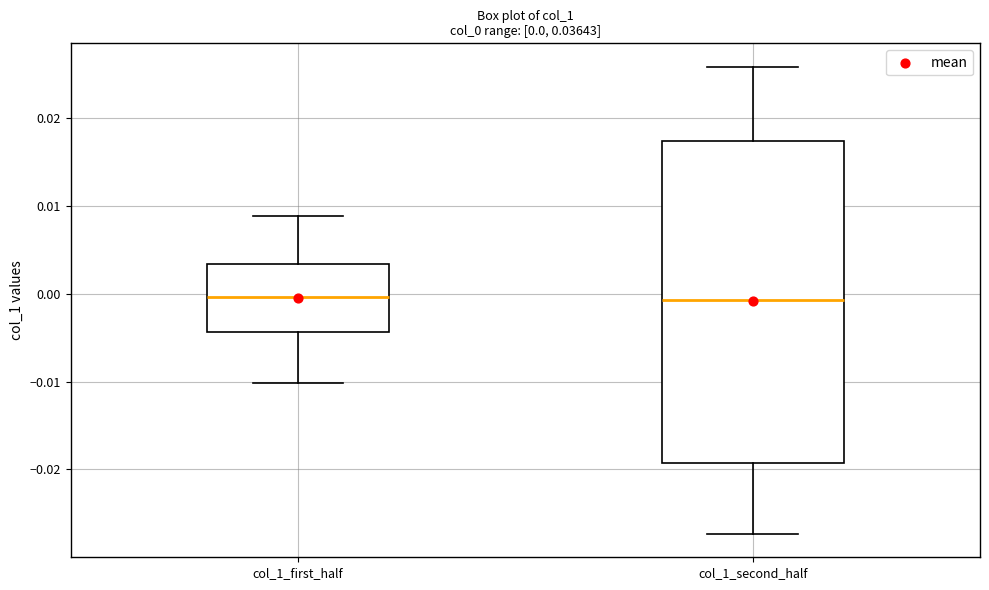

Which box is the tallest, from its lower edge to its upper edge?

col_1_second_half